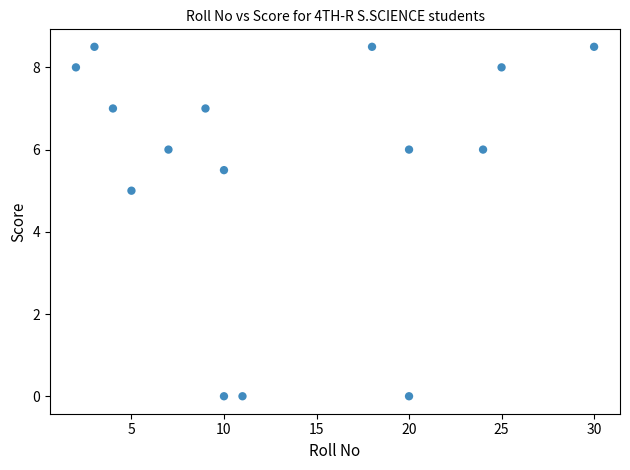

What is the range of X values (max minus min)?

28.0